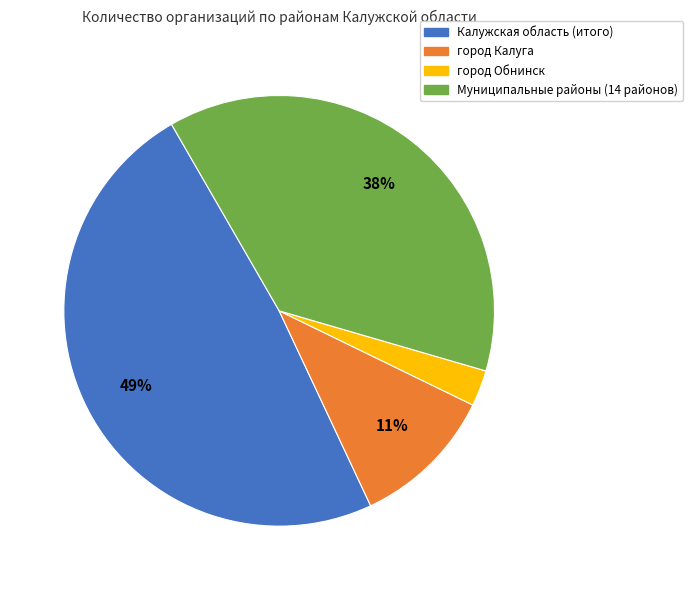

Count the number of slices in the pie.

4